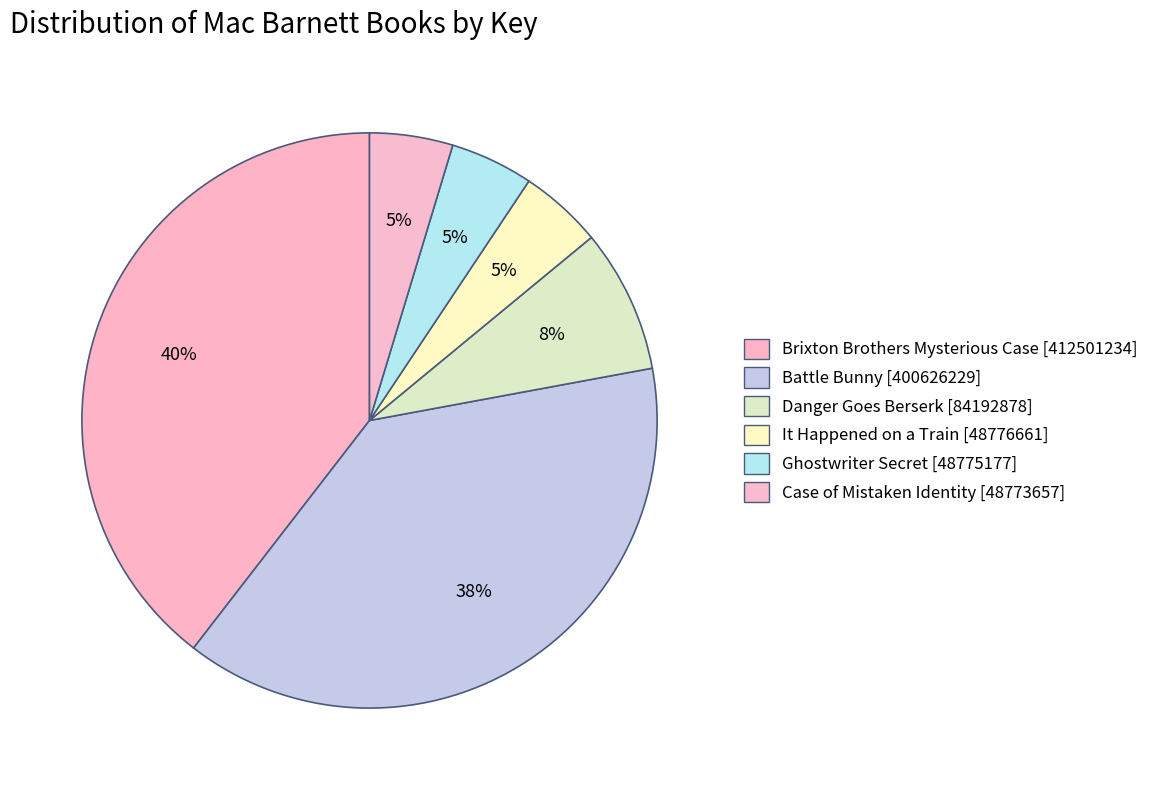

Which has a higher value, Danger Goes Berserk or It Happened on a Train?

Danger Goes Berserk